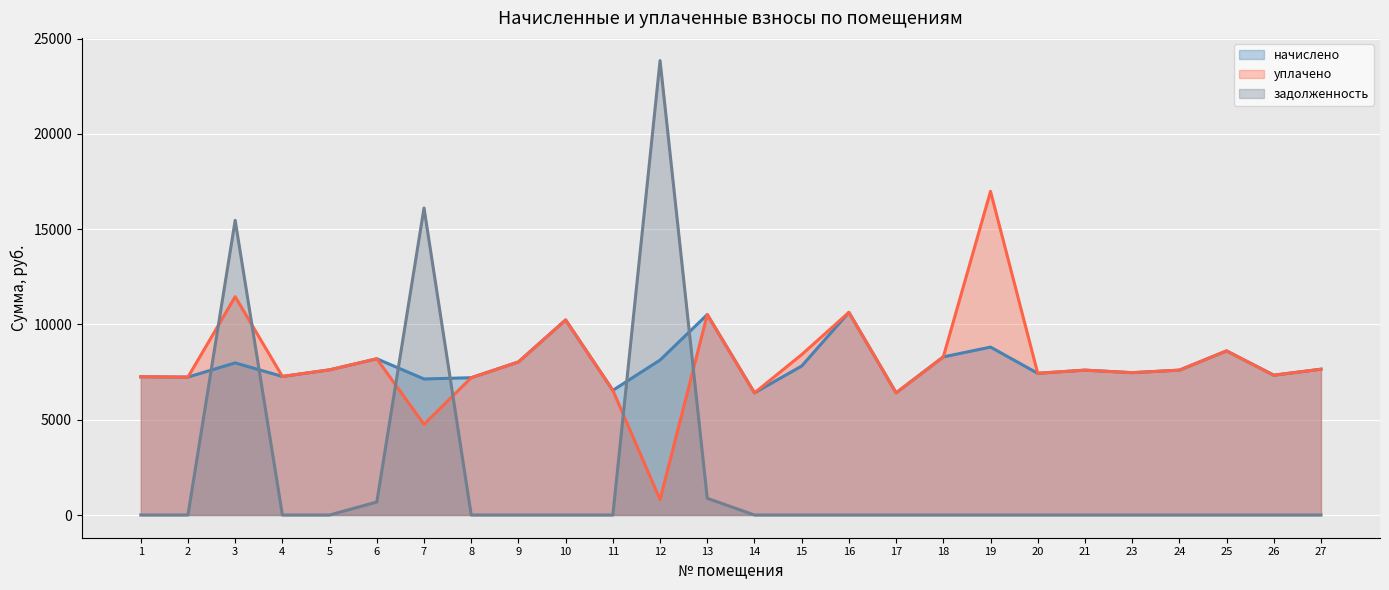

True or false: уплачено and начислено intersect in this chart.

False